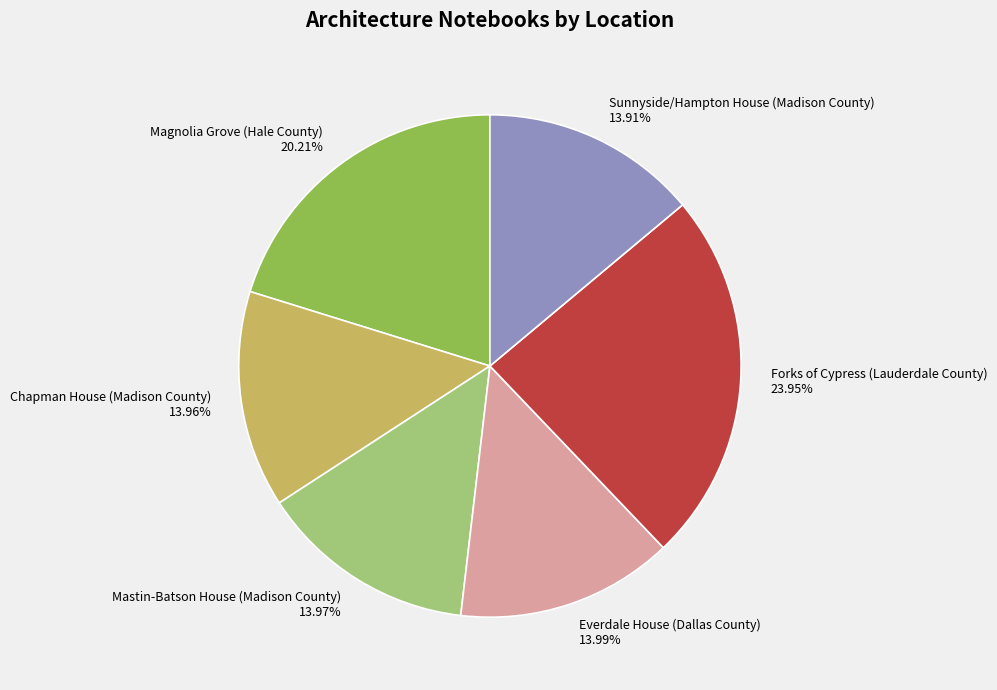

What is the ratio of the value at Everdale House (Dallas County) to the value at Mastin-Batson House (Madison County)?

1.0